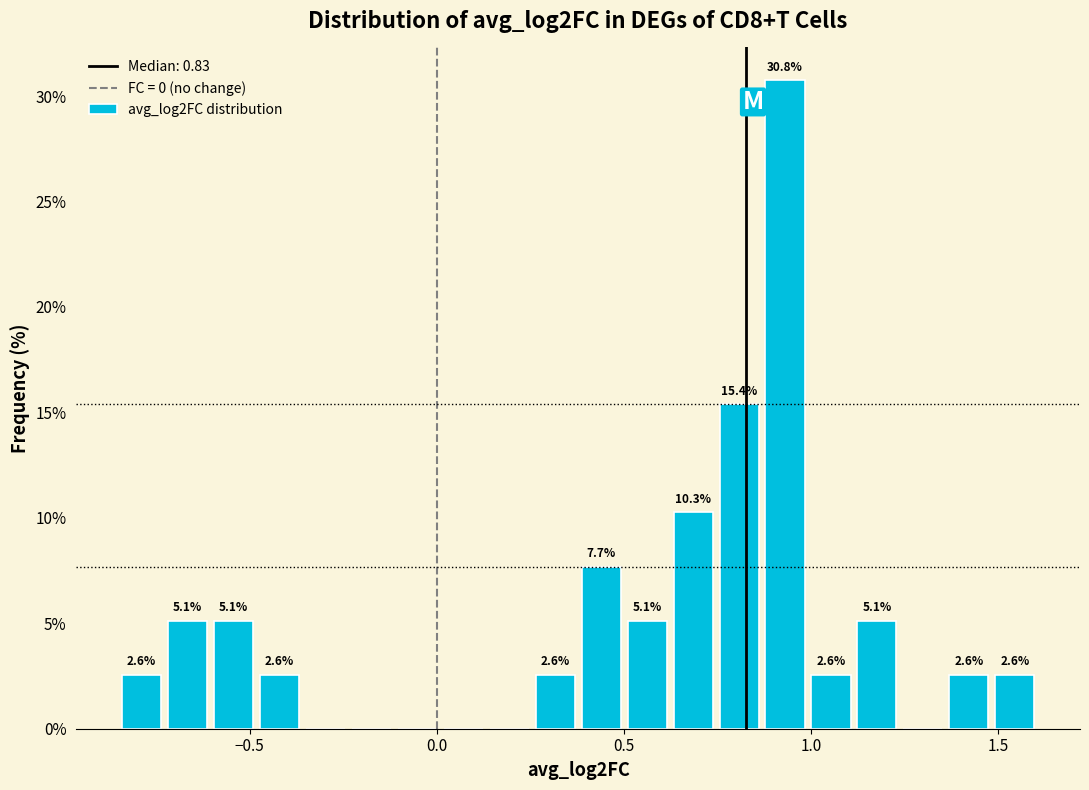

Around what value on the x-axis is the tallest bar? Give the approximate position of its centre, as read against the axis.

0.95